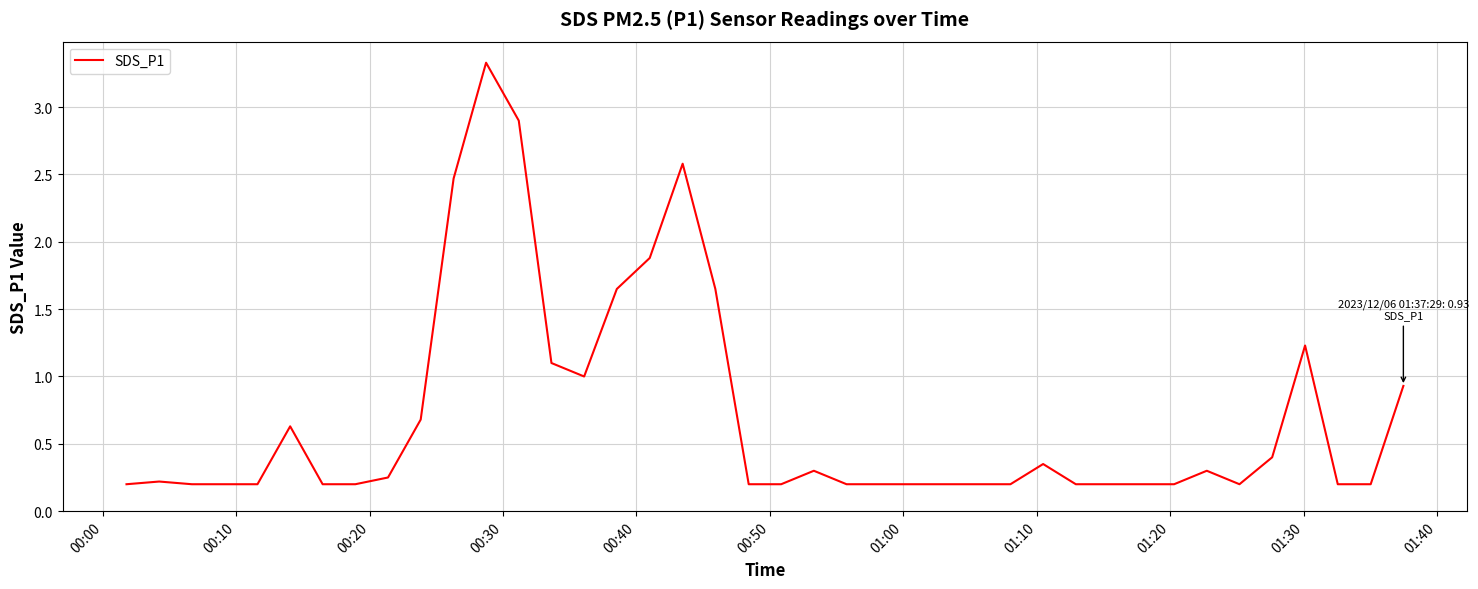

What is the smallest value displayed?

0.2